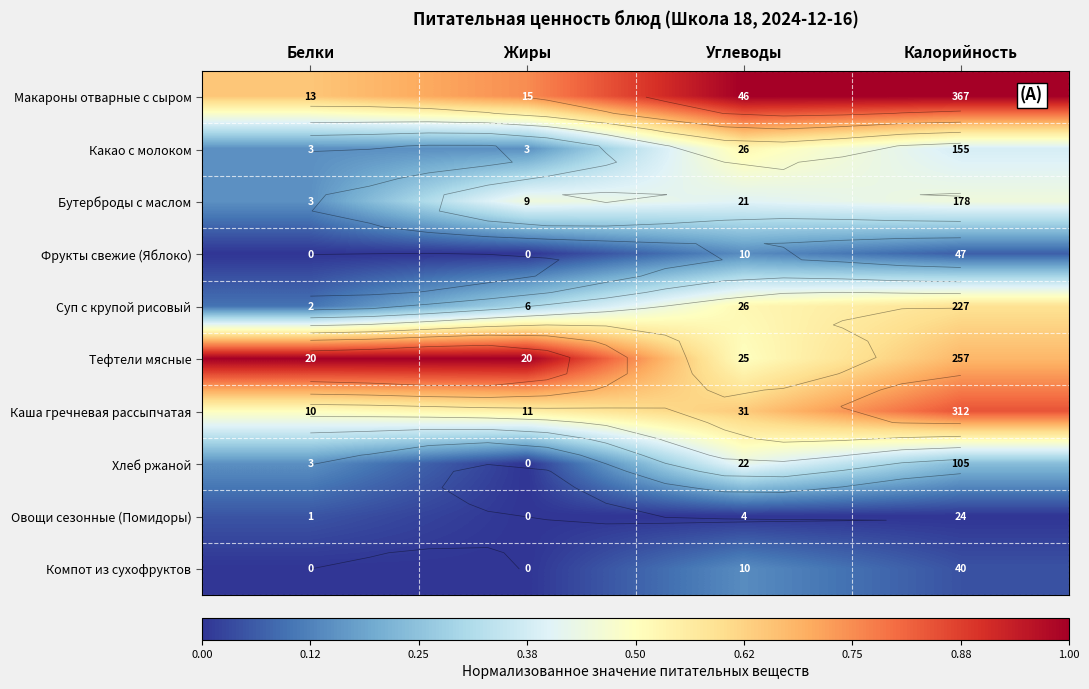

What is the maximum value for Макароны отварные с сыром?

1.0